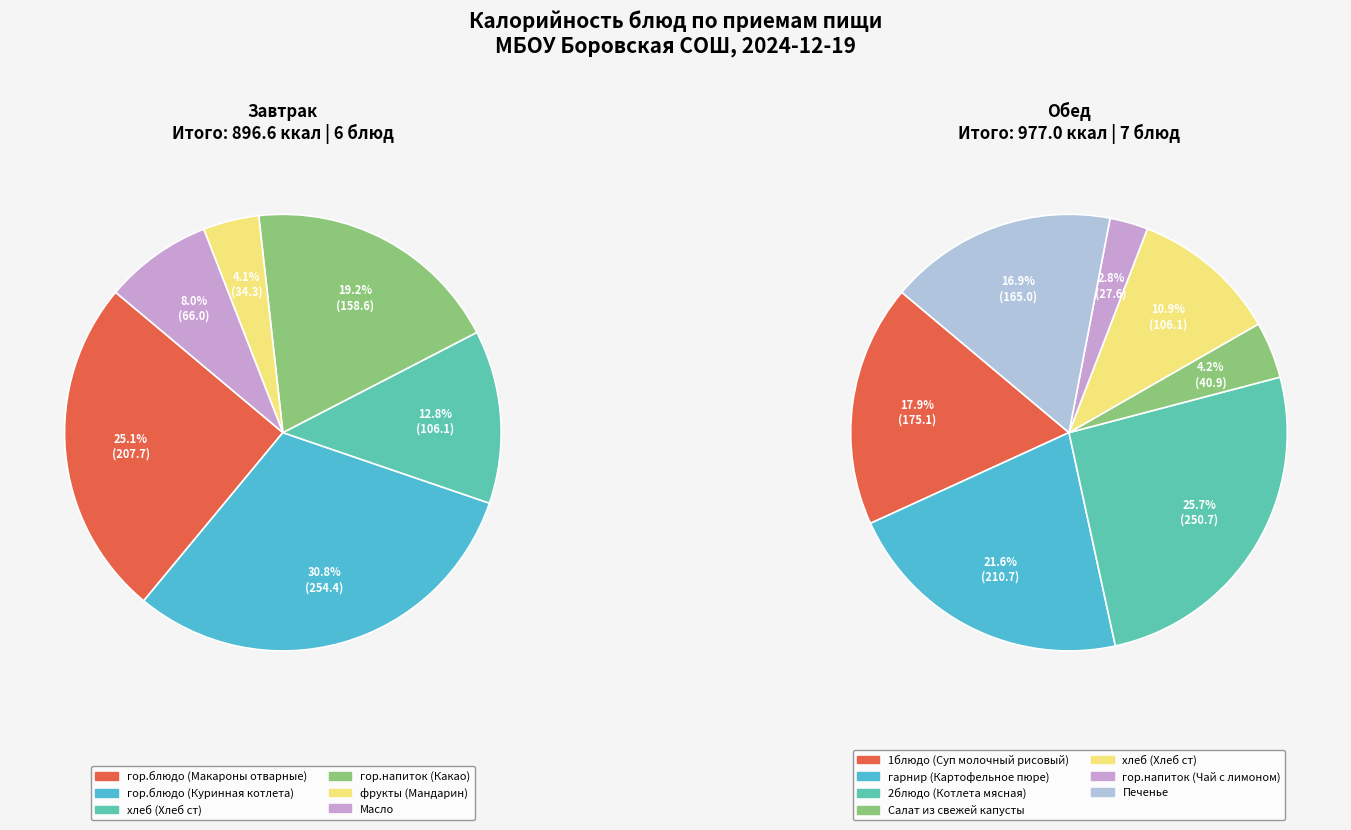

How many slices are in this pie chart?

6